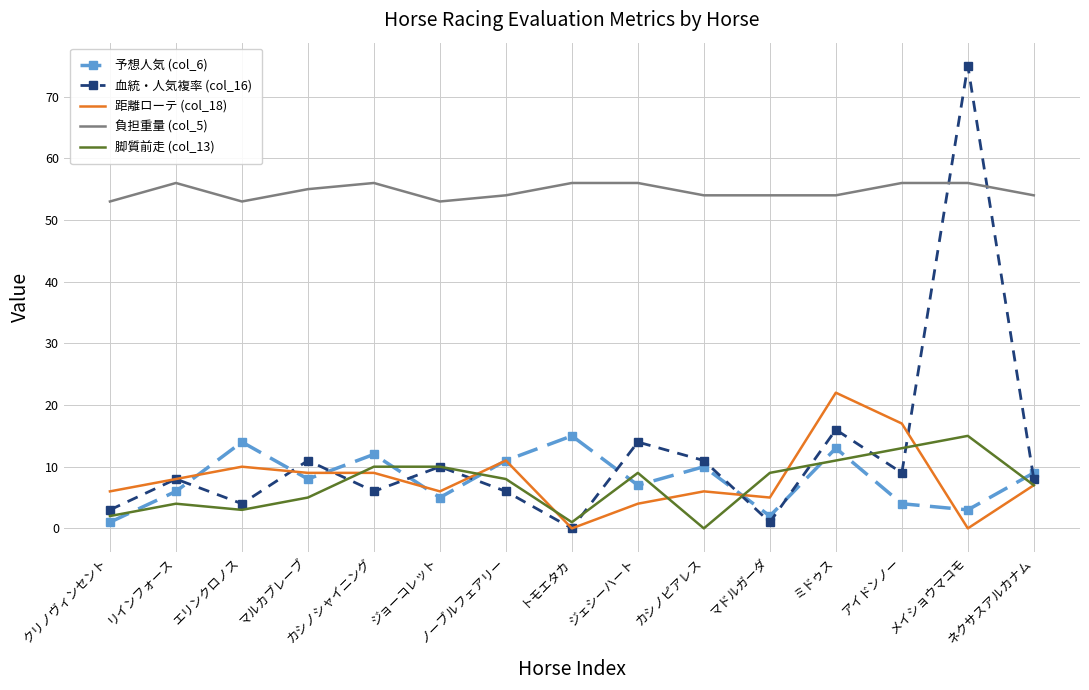

After their last crossing, which series has the higher values: 血統・人気複率 (col_16) or 負担重量 (col_5)?

負担重量 (col_5)